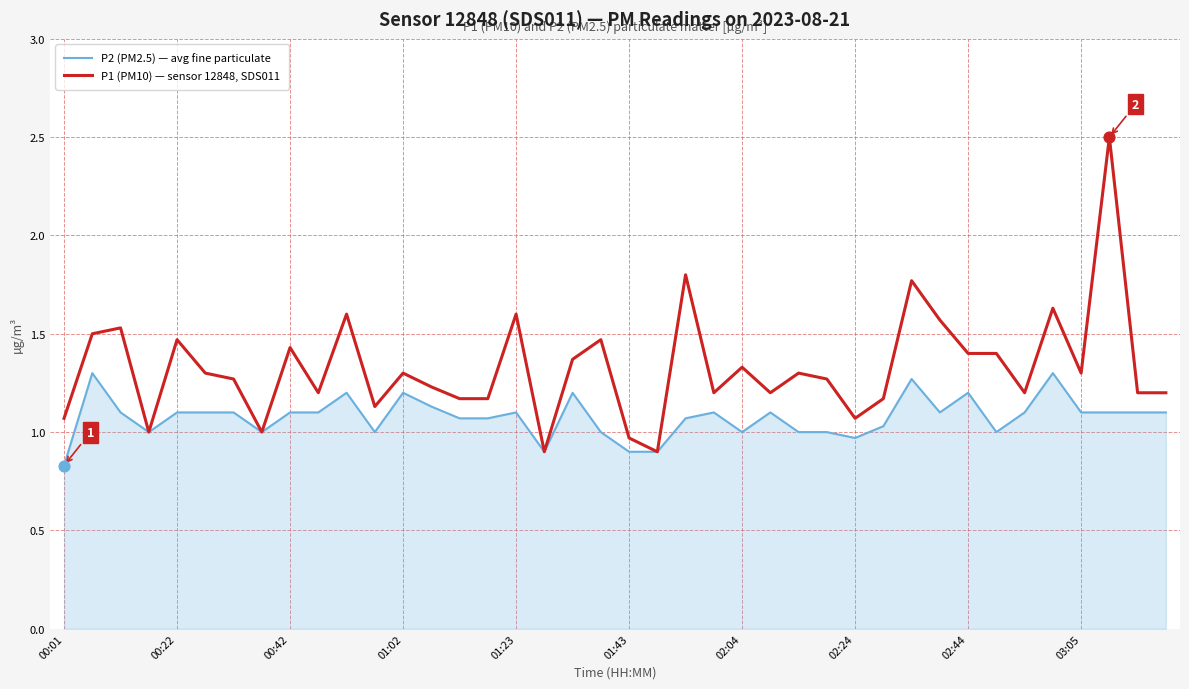

Which series has the widest spread of values?

P1 (PM10) — sensor 12848, SDS011